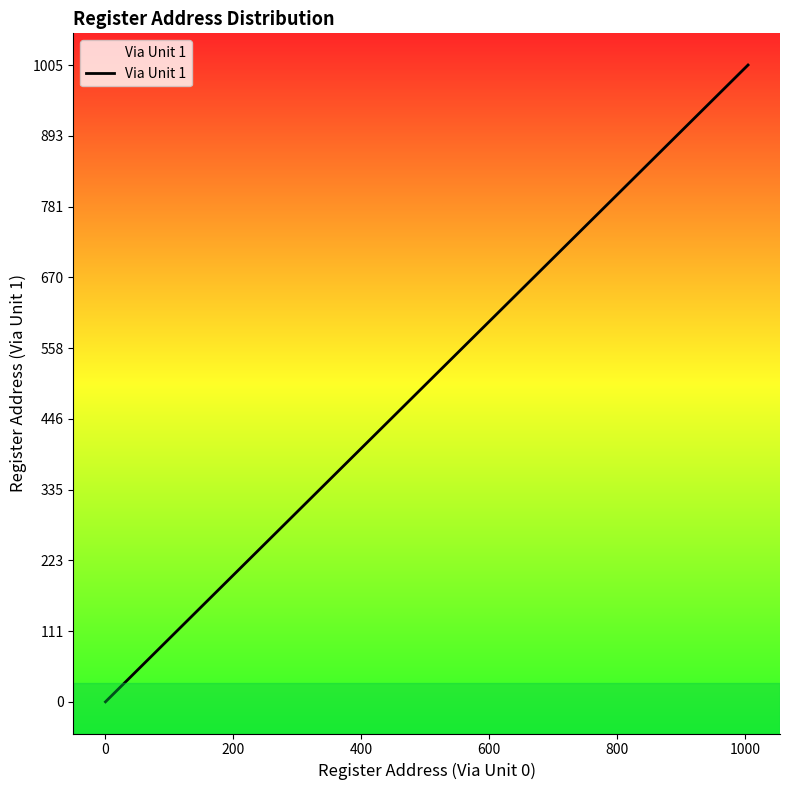

What is the difference between the maximum and minimum values?

1005